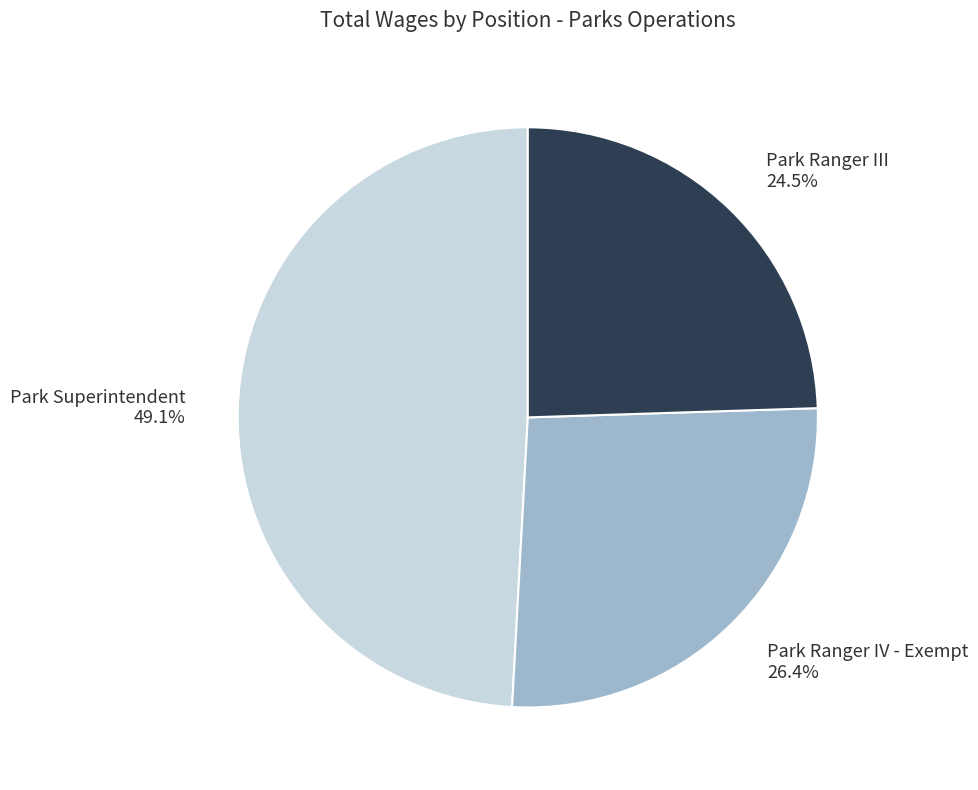

Between Park Ranger III and Park Ranger IV - Exempt, which is larger?

Park Ranger IV - Exempt